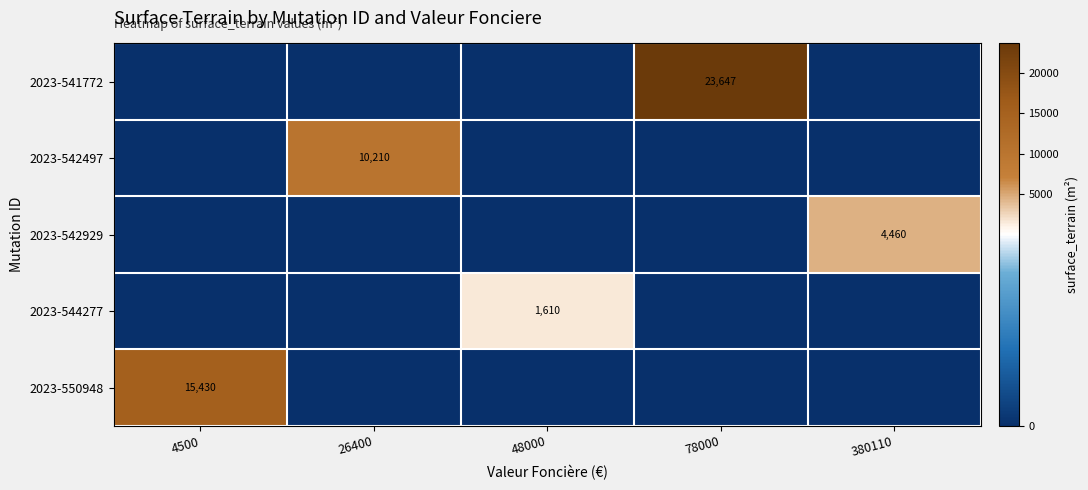

The 2023-541772 series shows 10387 at 78000. True or false?

False